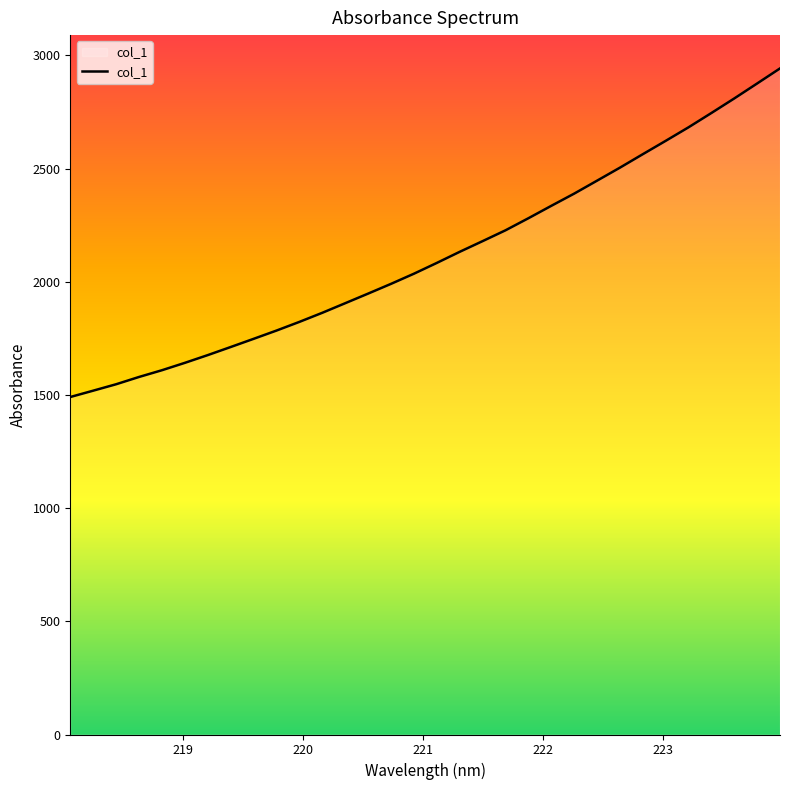

What is the smallest value displayed?

1491.0